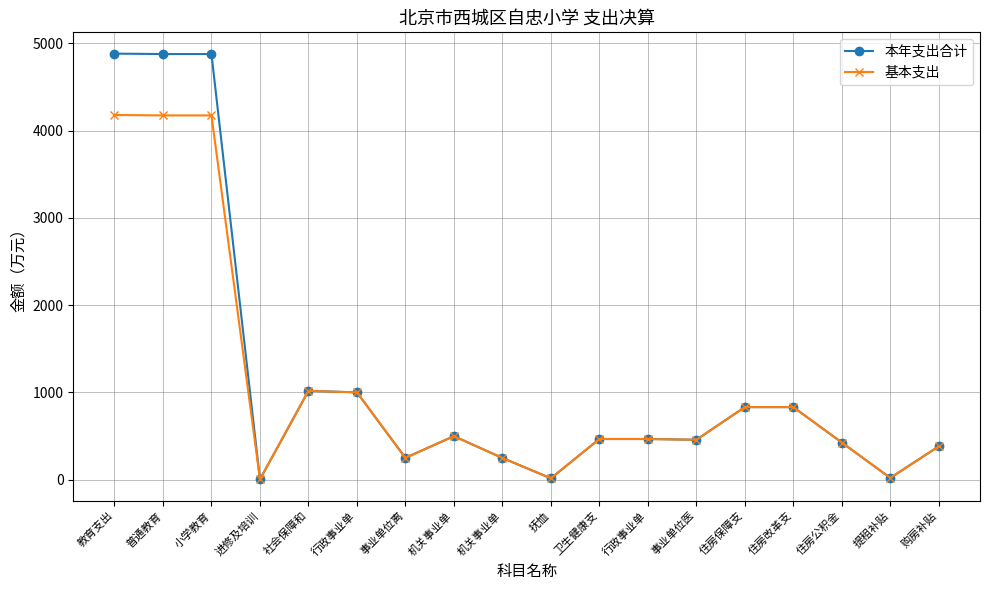

At which category is the sum across all series the highest?

教育支出